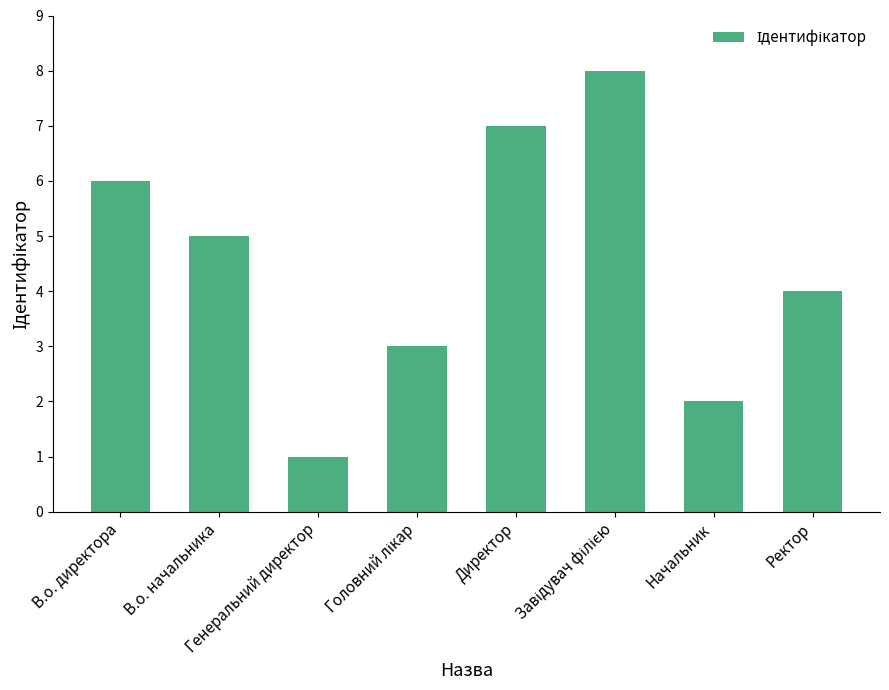

What is the minimum value shown in the chart?

1